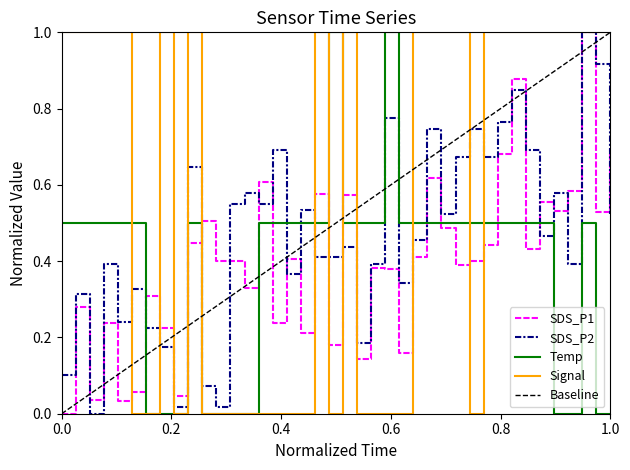

How many data points in Signal are less than 1?

17